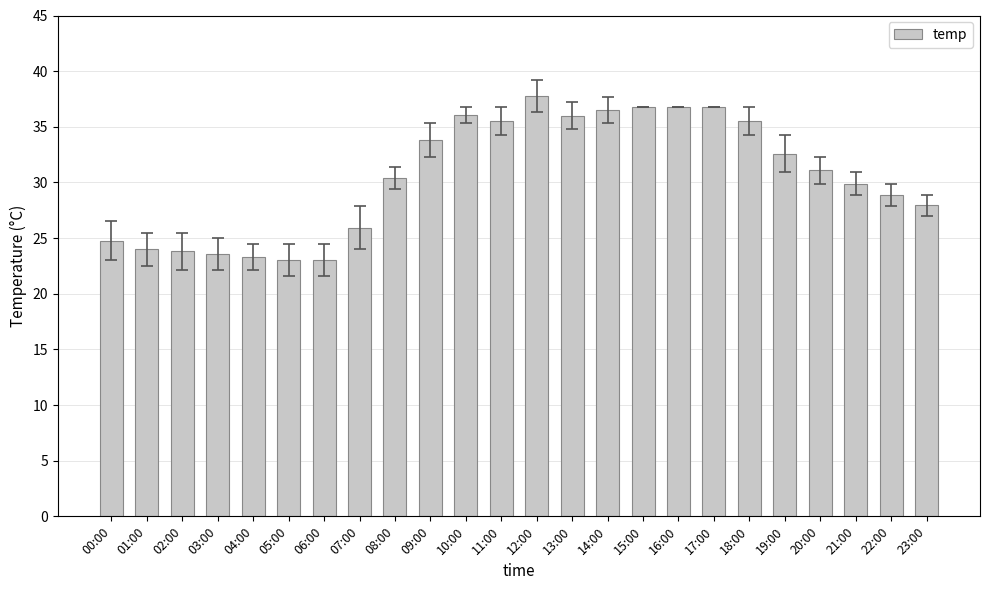

What is the difference between the maximum and minimum values?

14.7